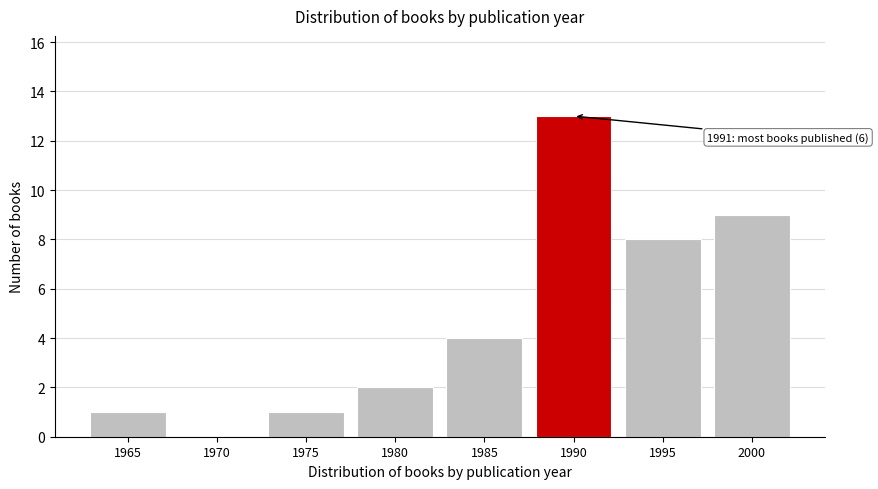

Reading left to right, what are all the values shown in this chart?

1965=1	1970=0	1975=1	1980=2	1985=4	1990=13	1995=8	2000=9